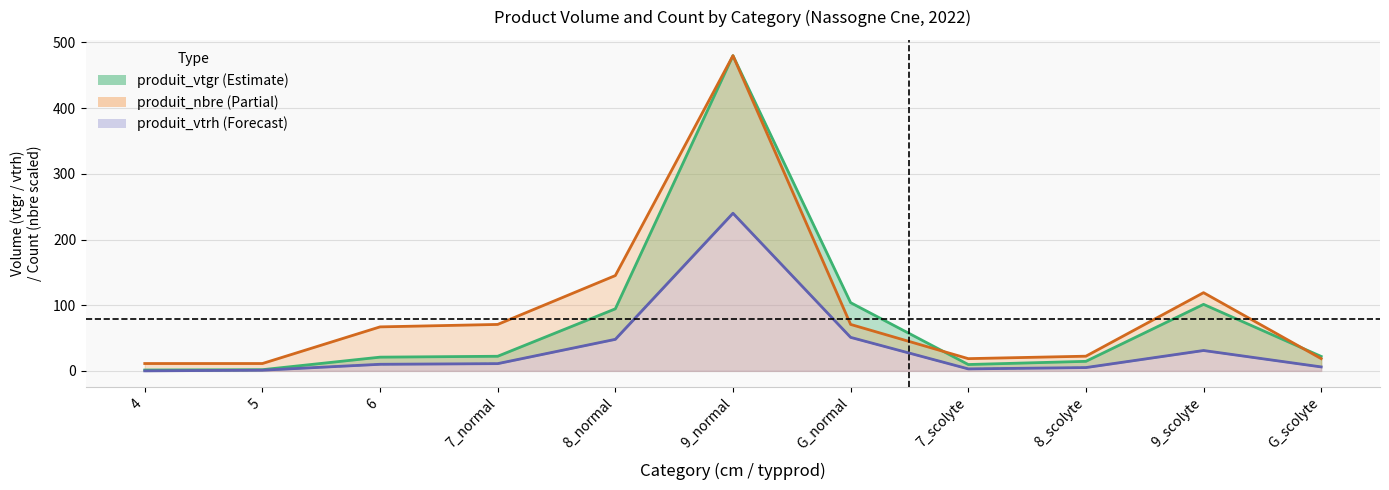

List the series in order of their overall mean, highest first.

produit_nbre, produit_vtgr, produit_vtrh